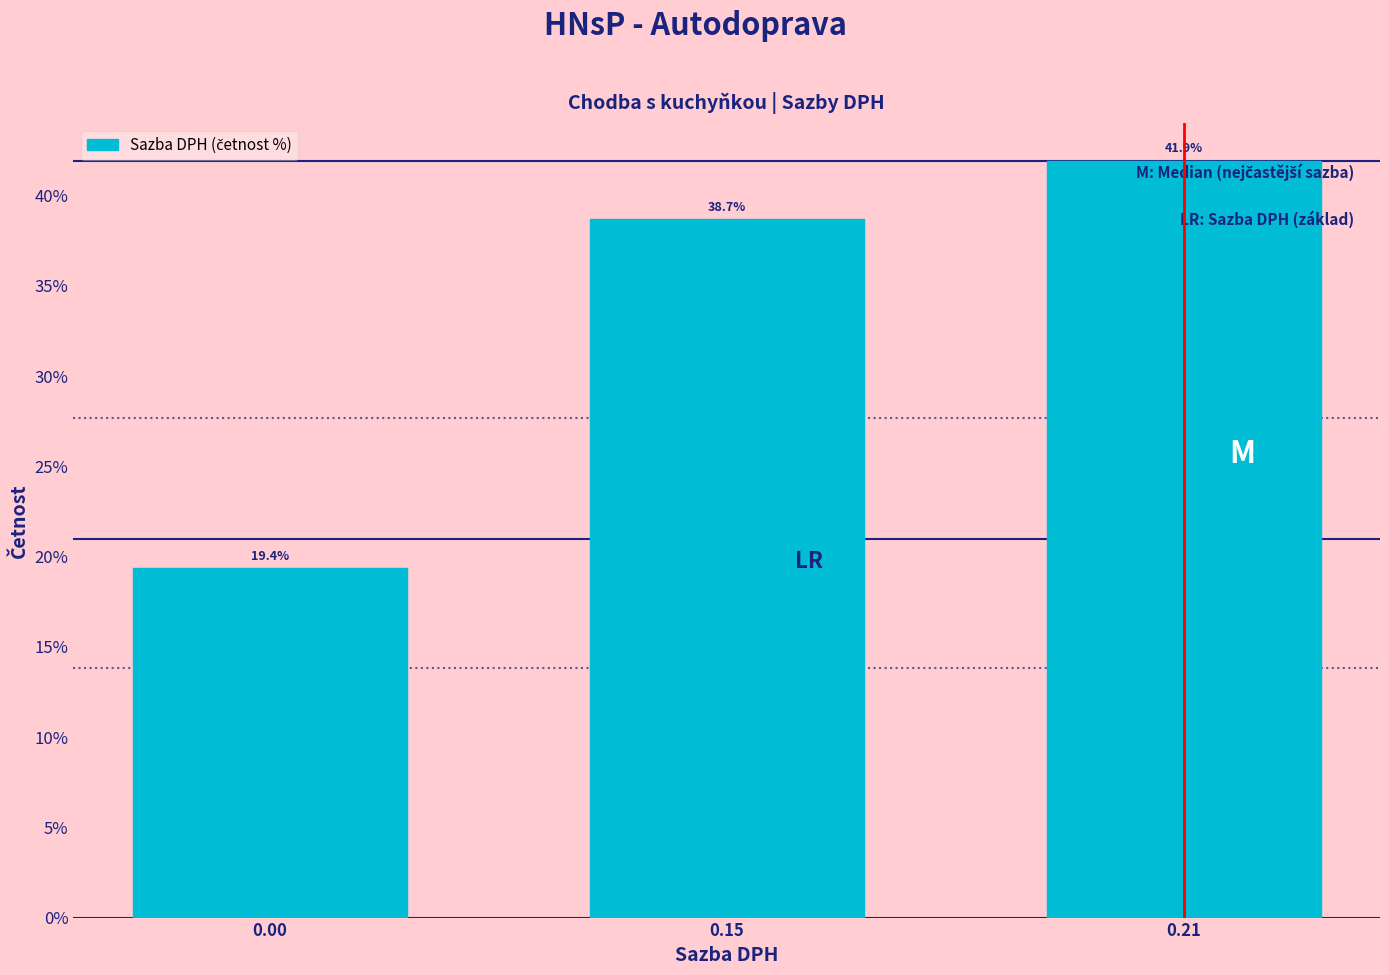

Reading left to right, transcribe all the data shown in this chart.

0.00=19.4	0.15=38.7	0.21=41.9